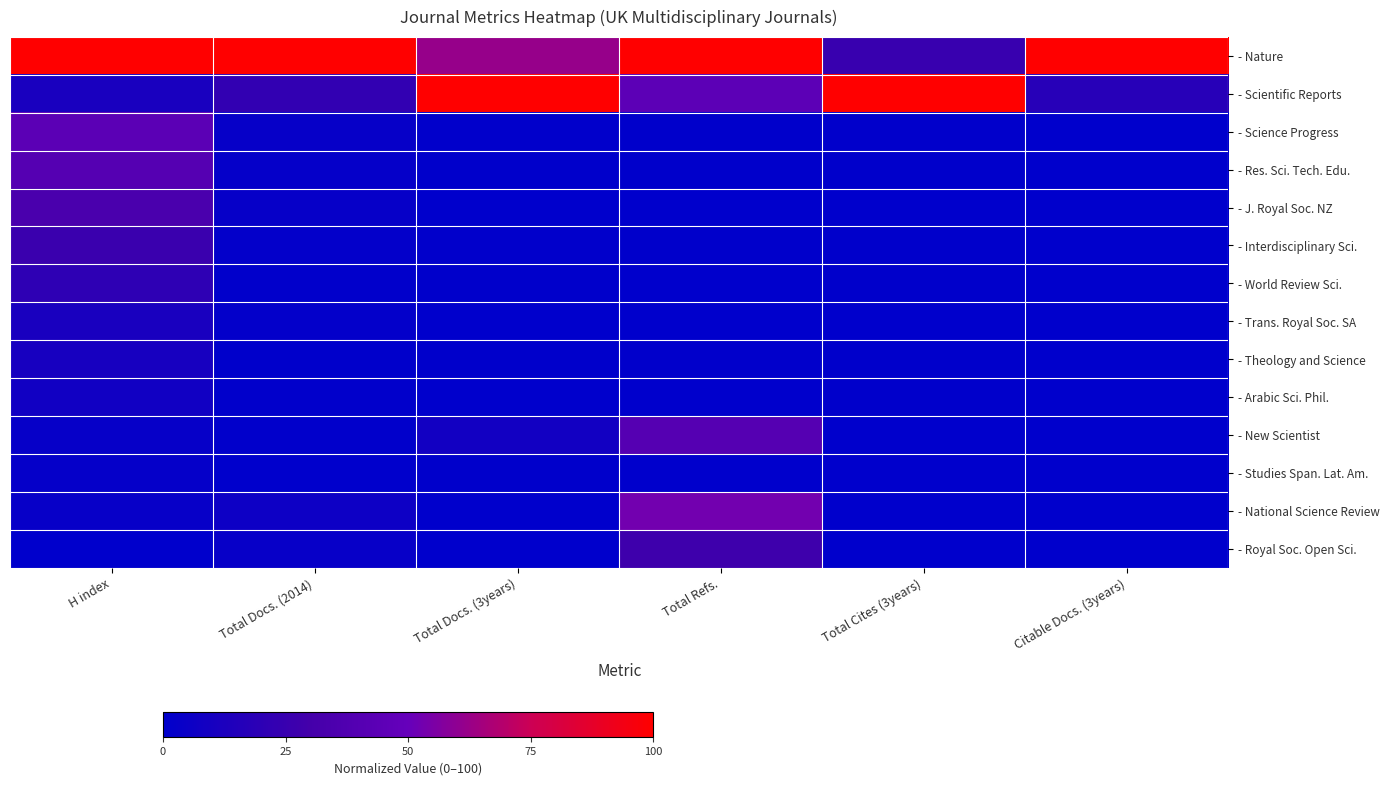

At Total Cites (3years), list the series in order from smallest to largest.

- New Scientist, - National Science Review, - Royal Soc. Open Sci., - Trans. Royal Soc. SA, - J. Royal Soc. NZ, - Studies Span. Lat. Am., - World Review Sci., - Res. Sci. Tech. Edu., - Arabic Sci. Phil., - Interdisciplinary Sci., - Theology and Science, - Science Progress, - Nature, - Scientific Reports